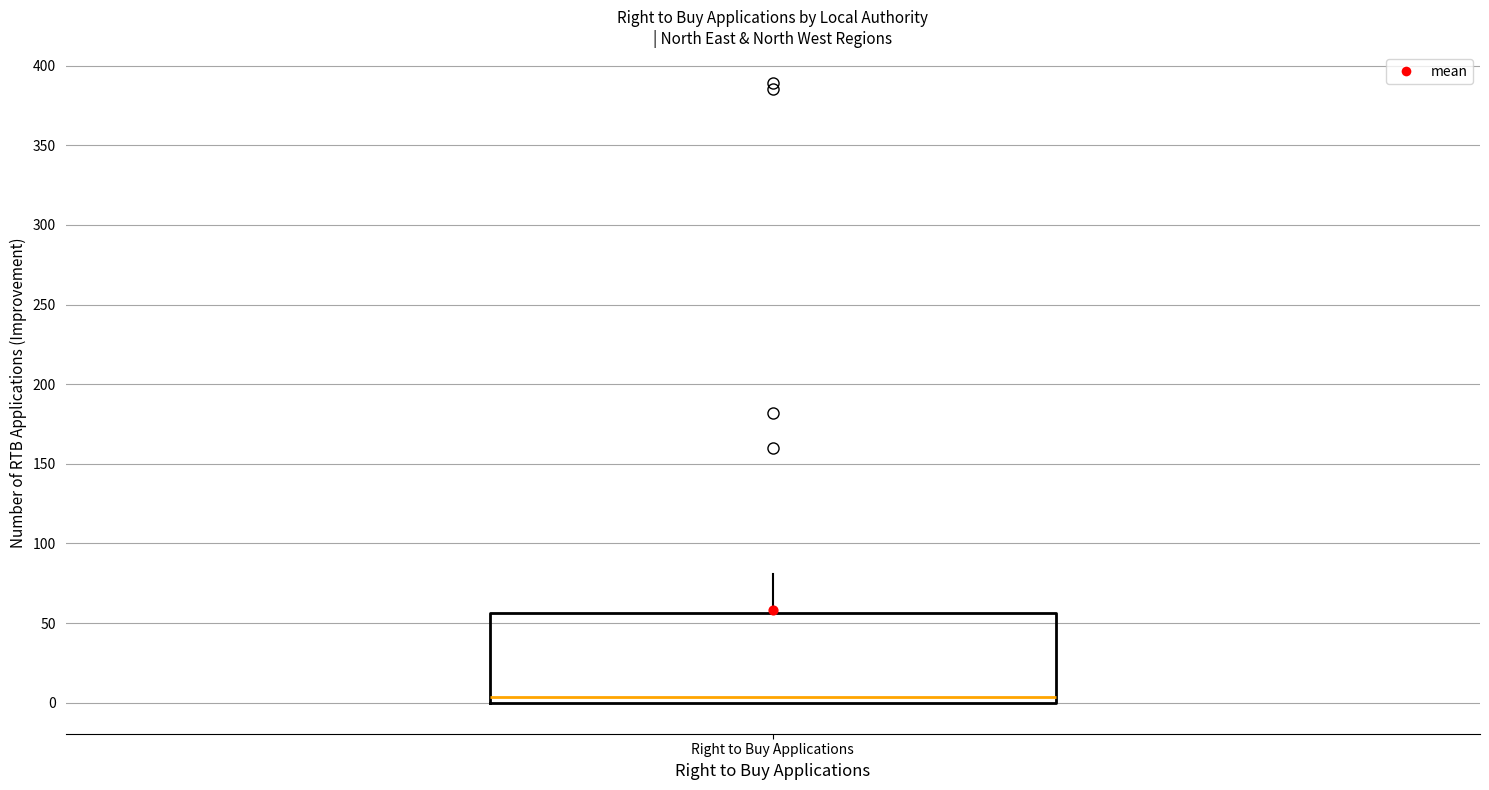

Read this box plot against the y-axis: the position of the median line, the range covered by the box, and the ends of both whiskers. The values are not printed on the chart, so give them approximately, as read against the axis.

median 5, box 0 to 55, whiskers 0 to 80